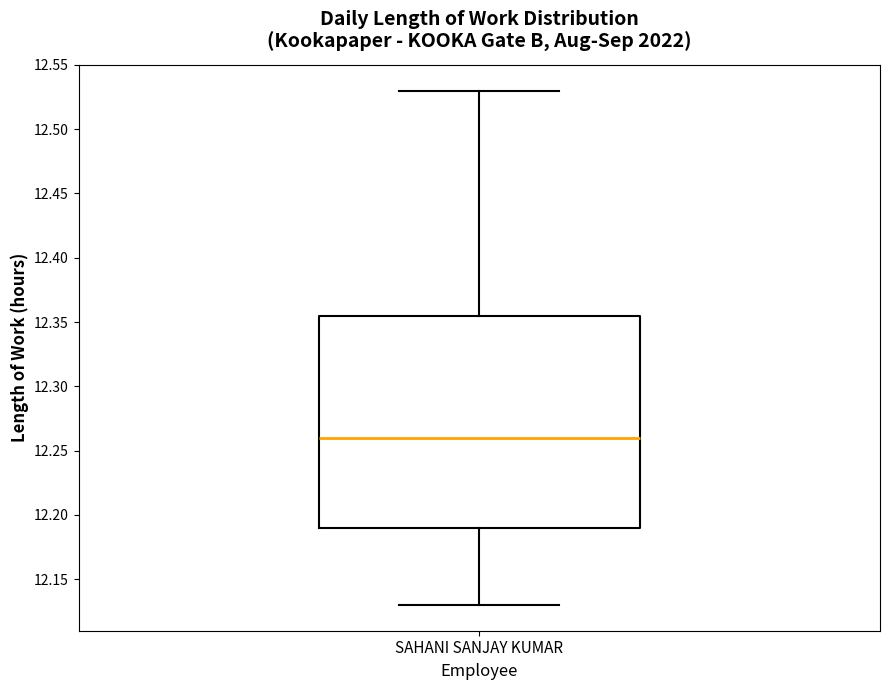

Where does the upper whisker of the box for SAHANI SANJAY KUMAR end on the y-axis? The values are not printed on the chart, so give them approximately, as read against the axis.

12.530